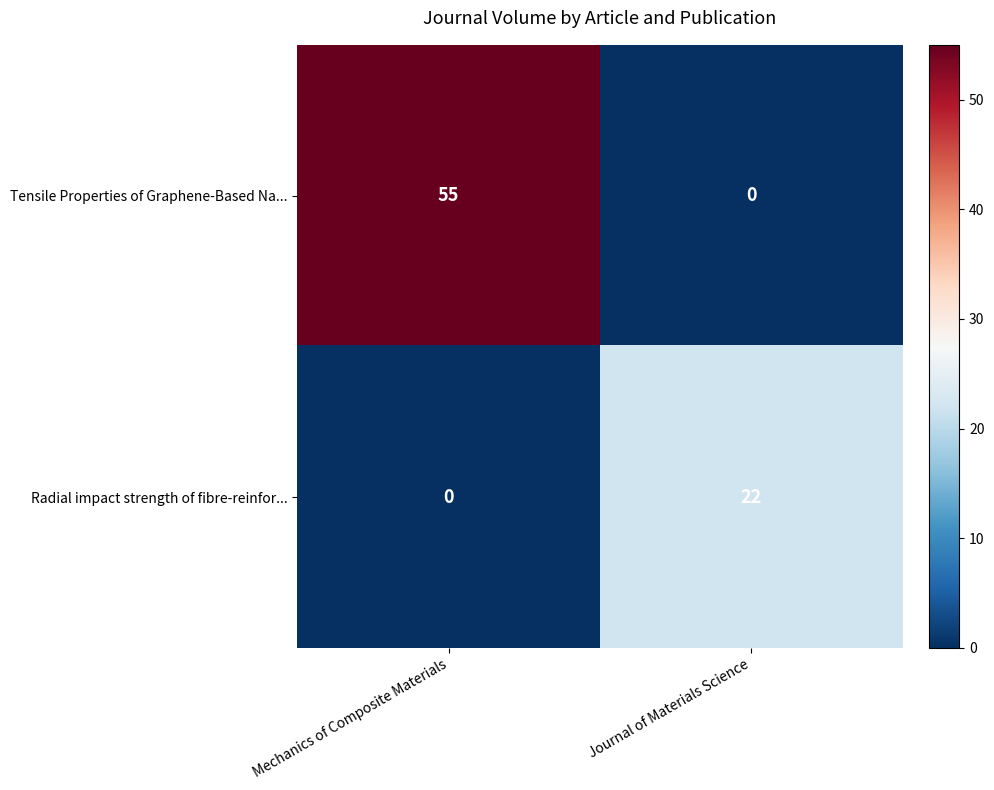

Reading left to right, transcribe all the data shown in this chart.

Tensile Properties of Graphene-Based Na...: Mechanics of Composite Materials=55	Journal of Materials Science=0
Radial impact strength of fibre-reinfor...: Mechanics of Composite Materials=0	Journal of Materials Science=22